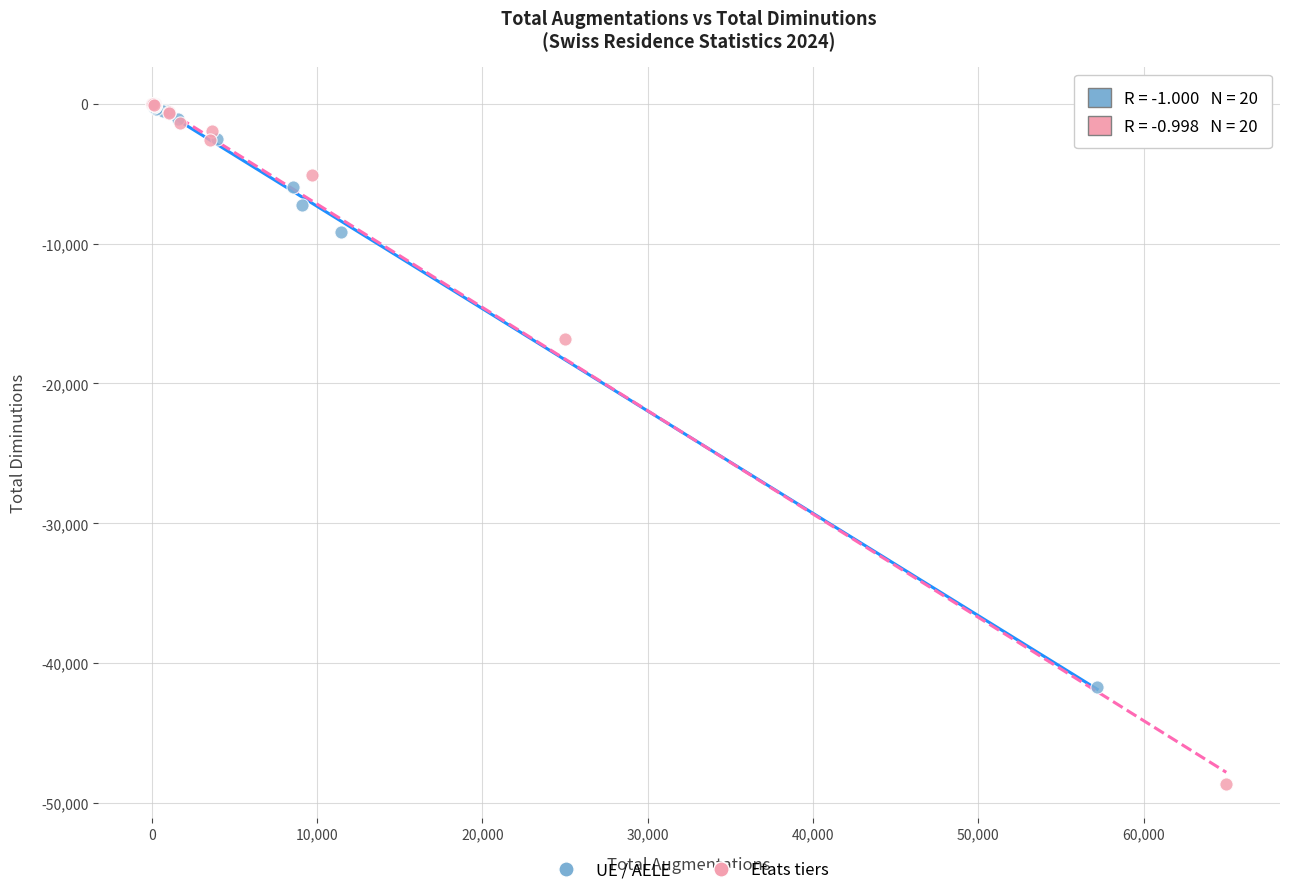

What are all the series names shown in the legend?

UE / AELE, Etats tiers